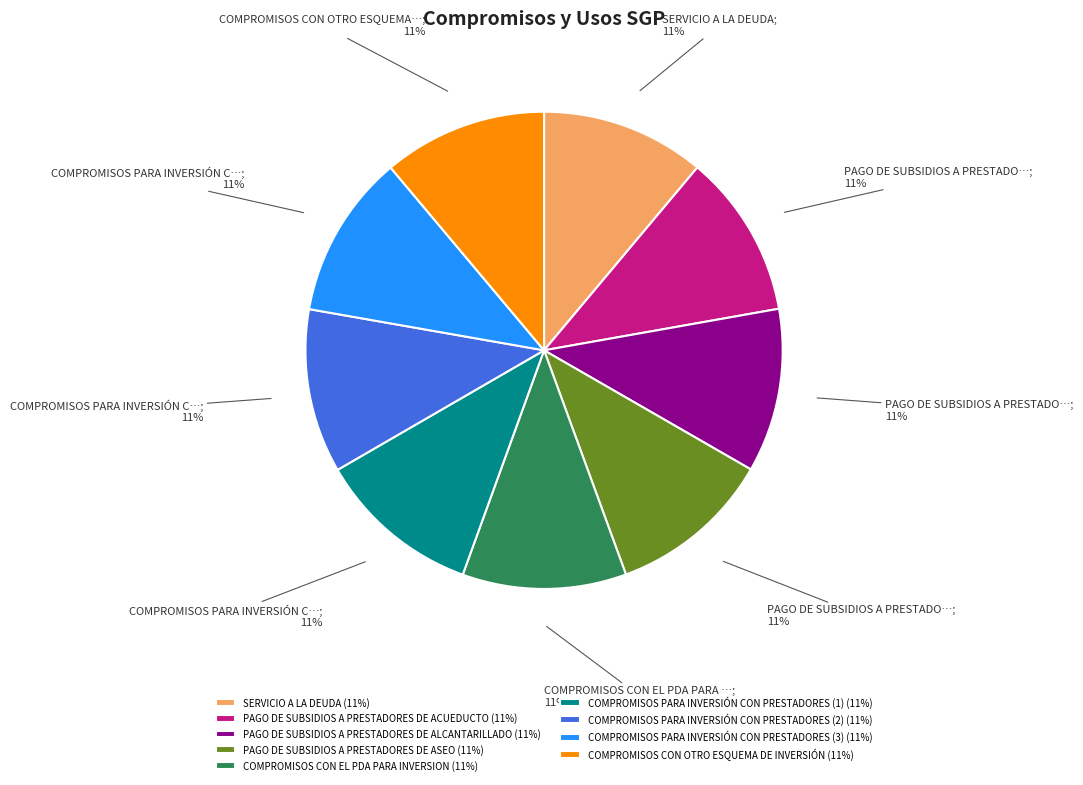

Approximately how many times larger is the value at PAGO DE SUBSIDIOS A PRESTADORES DE ALCANTARILLADO (11%) compared to PAGO DE SUBSIDIOS A PRESTADORES DE ACUEDUCTO (11%)?

1.0